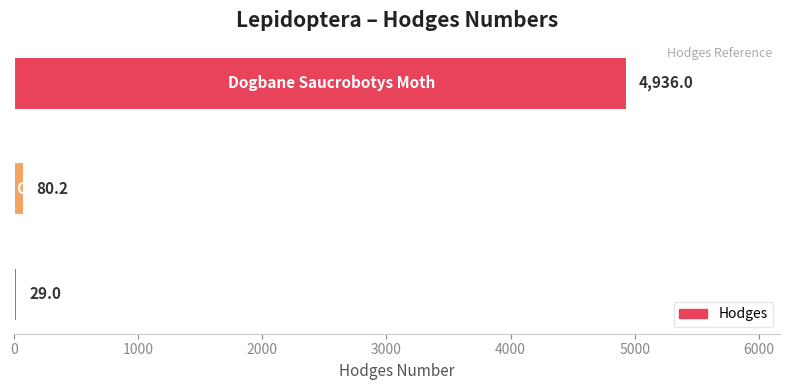

Reading bottom to top, what are all the values shown in this chart?

29.0	80.2	4936.0